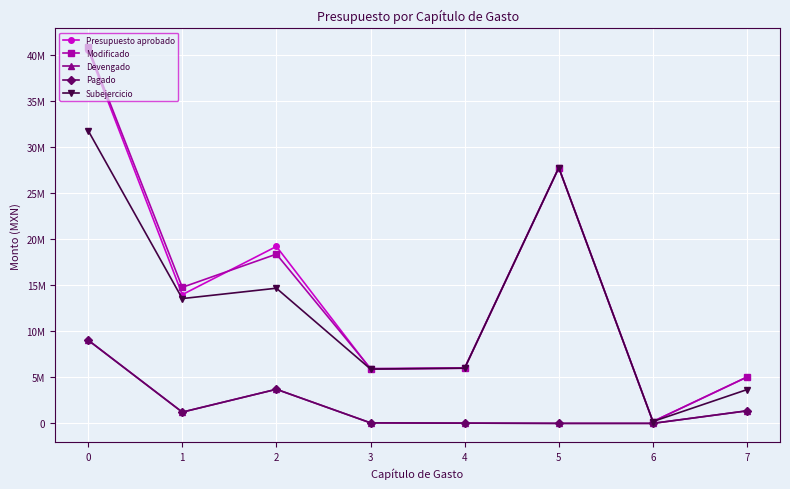

What is the value of the Presupuesto aprobado point at the 4th from the left?

5900000.0